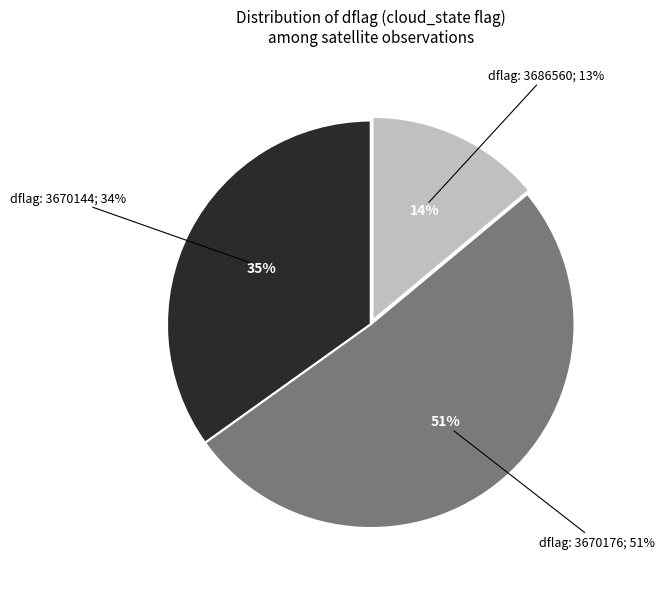

What is the ratio of the value at 3686560 to the value at 3670144?

0.4